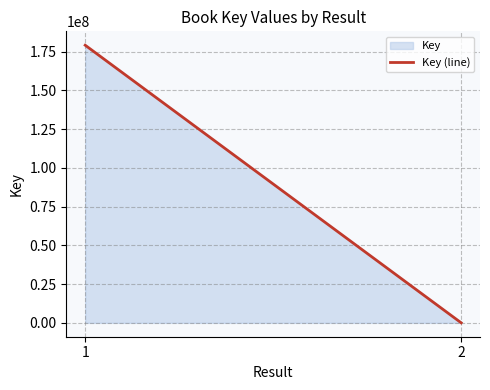

At which category does the chart reach its peak across all series?

1